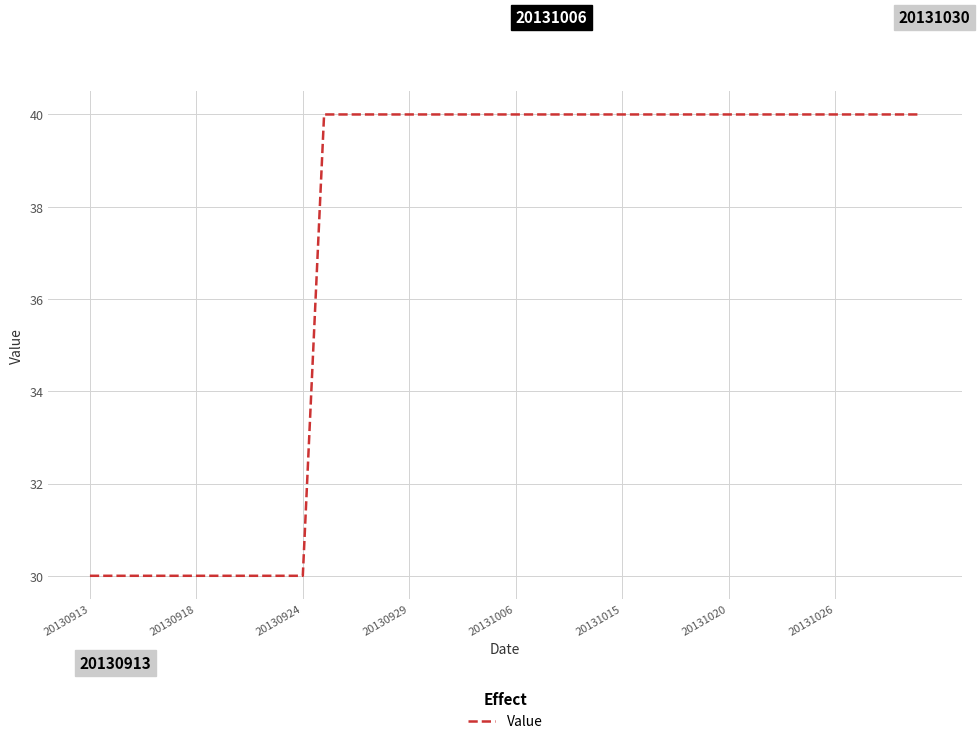

What is the smallest value displayed?

30